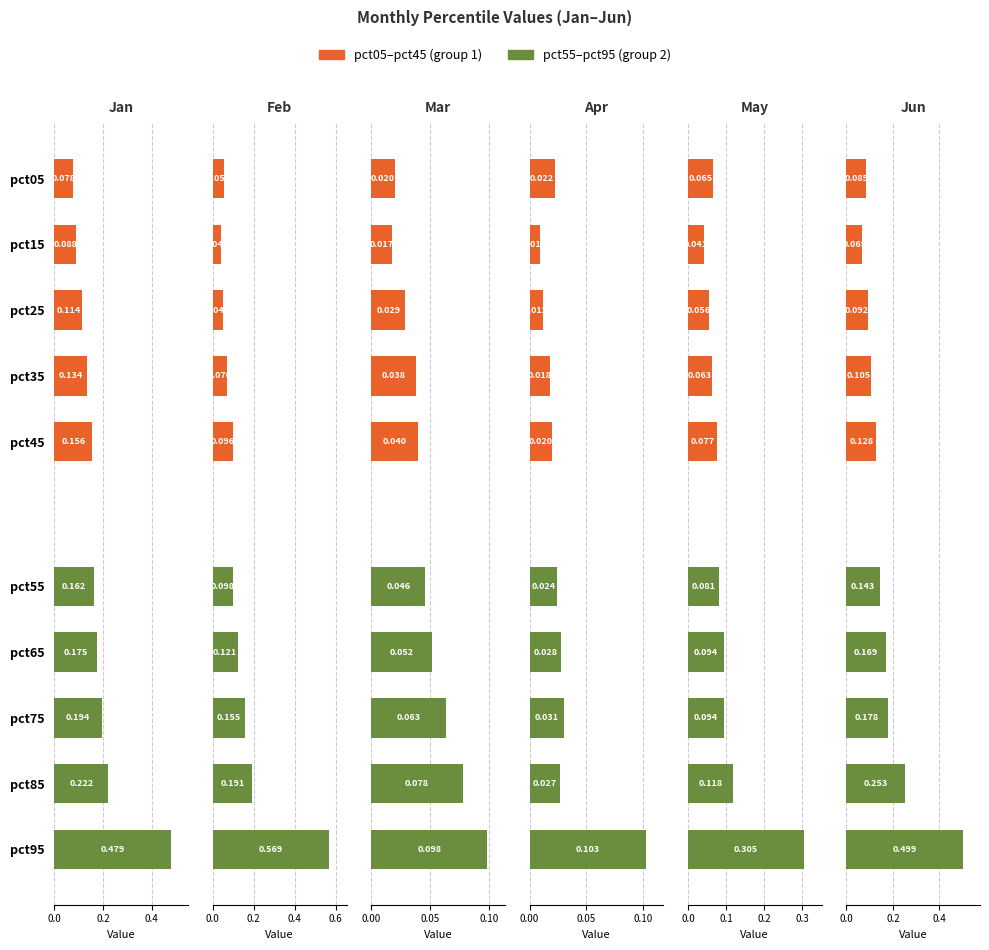

How many groups of bars are there?

5